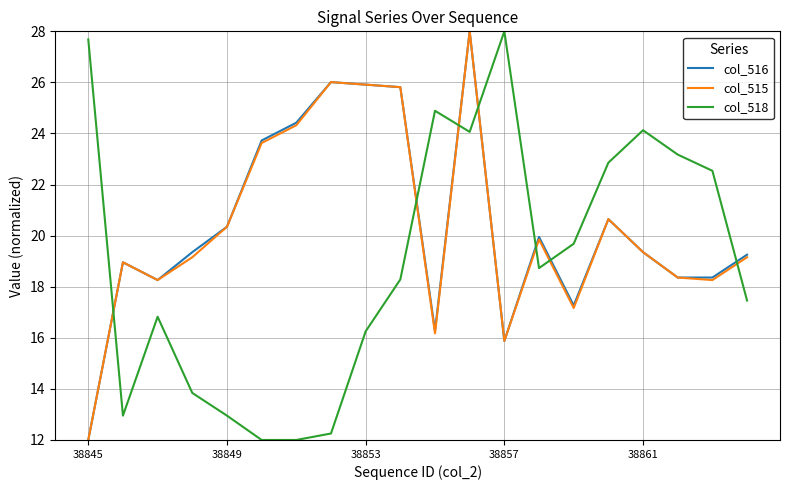

True or false: col_518 has more than 1 points higher than both neighbors.

True